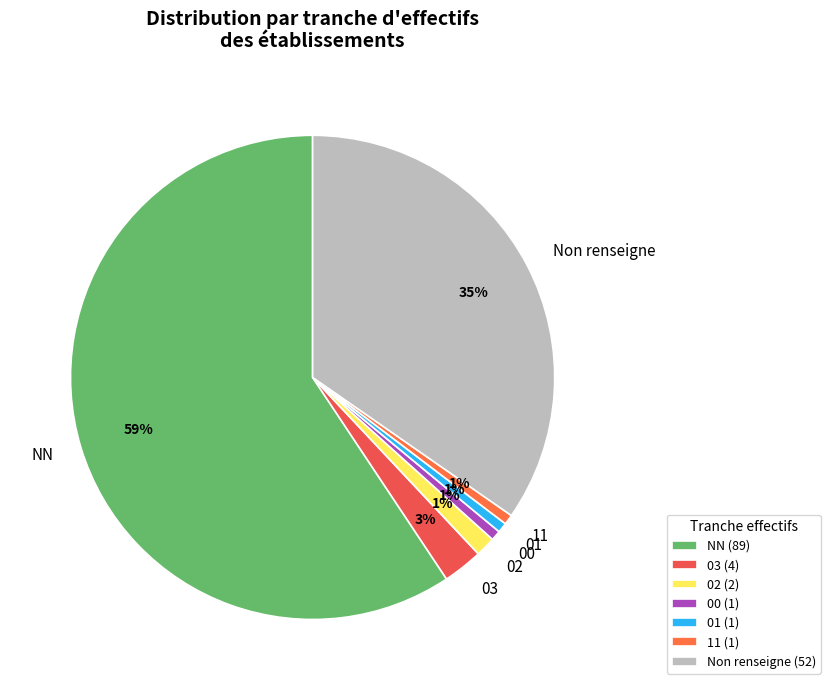

Count the number of slices in the pie.

7